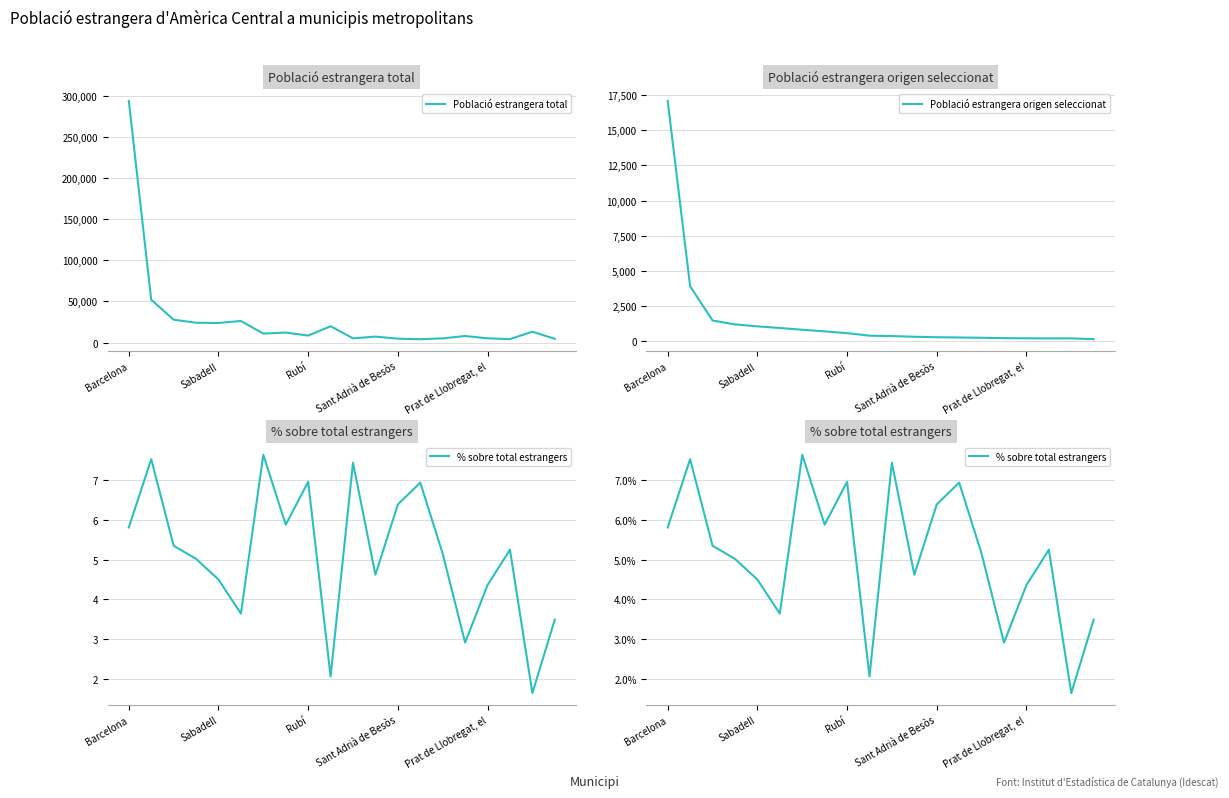

What is the difference between the maximum and minimum values in the % sobre total estrangers series?

6.0